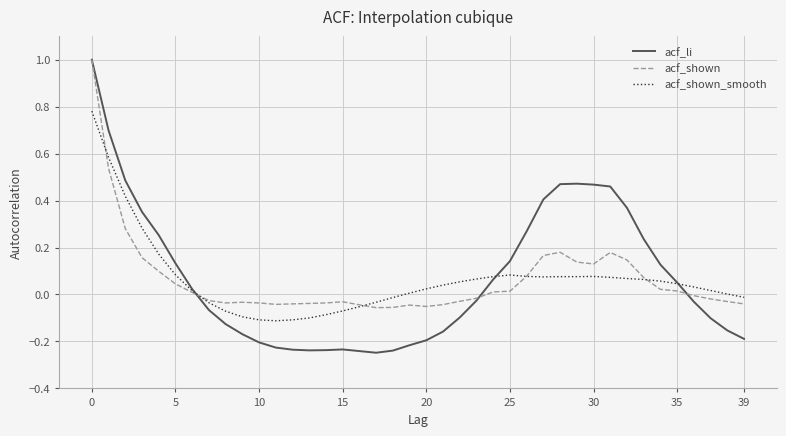

What is the maximum value shown in the chart?

1.0